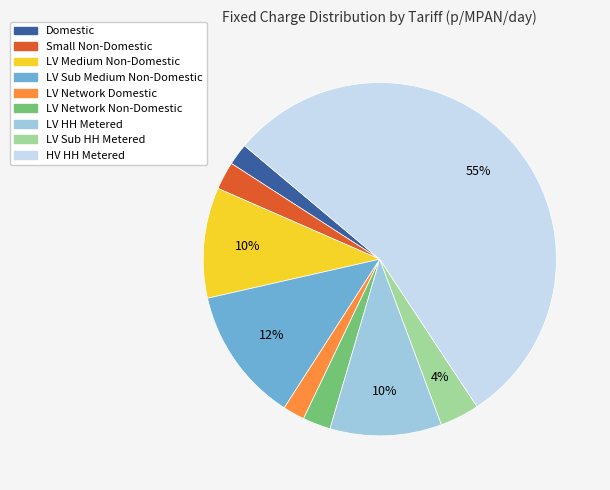

What is the largest slice in the pie chart?

HV HH Metered